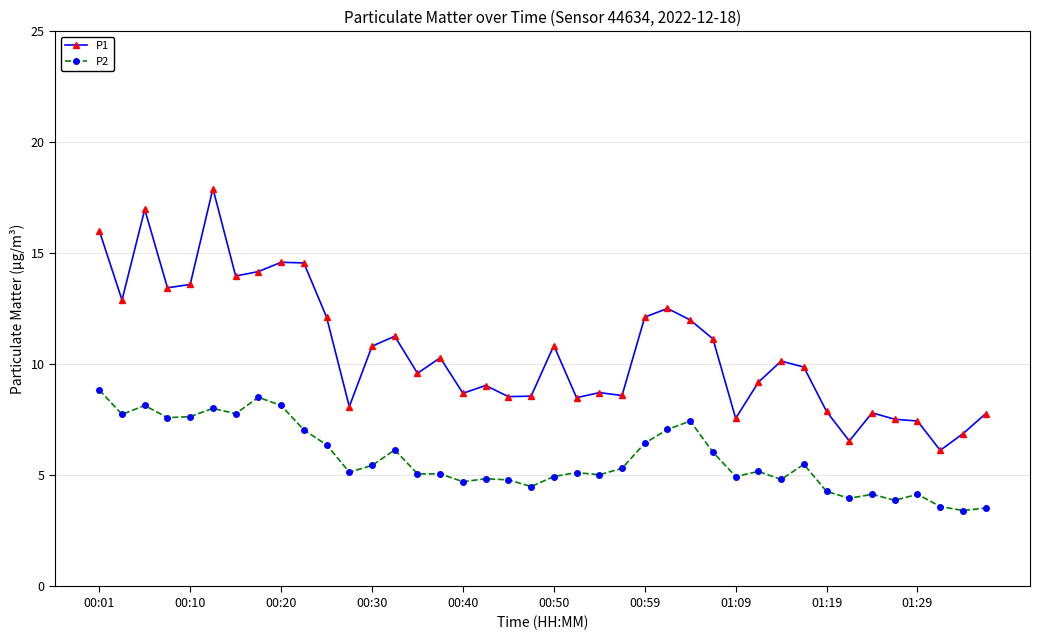

List the series in order of their overall mean, highest first.

P1, P2